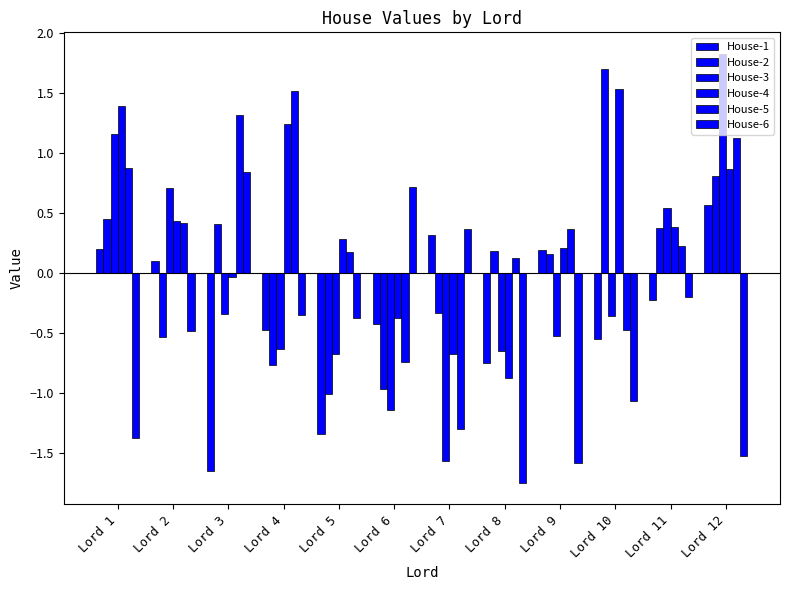

What is the highest value of the House-1 series?

0.6